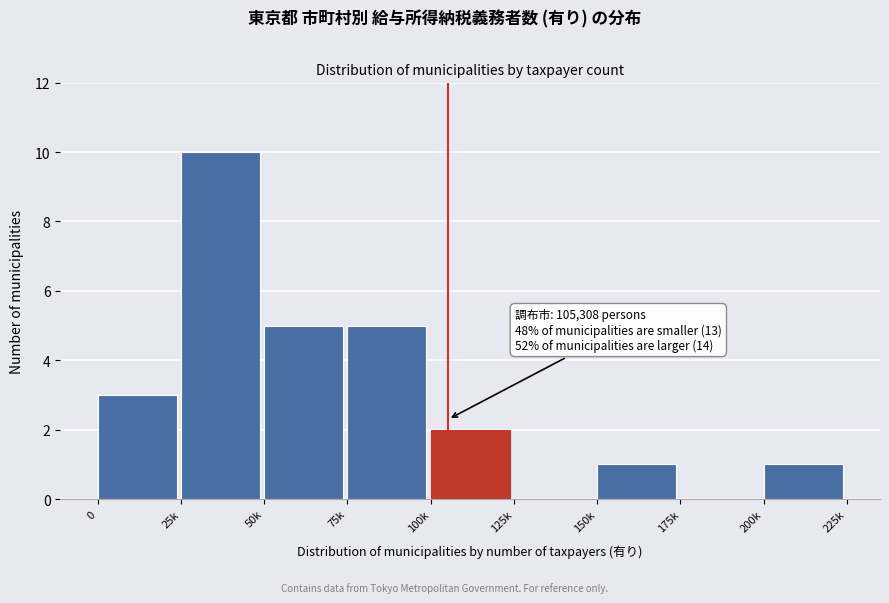

Reading left to right, extract all data points from this chart.

0=3	25k=10	50k=5	75k=5	100k=2	125k=0	150k=1	175k=0	200k=1